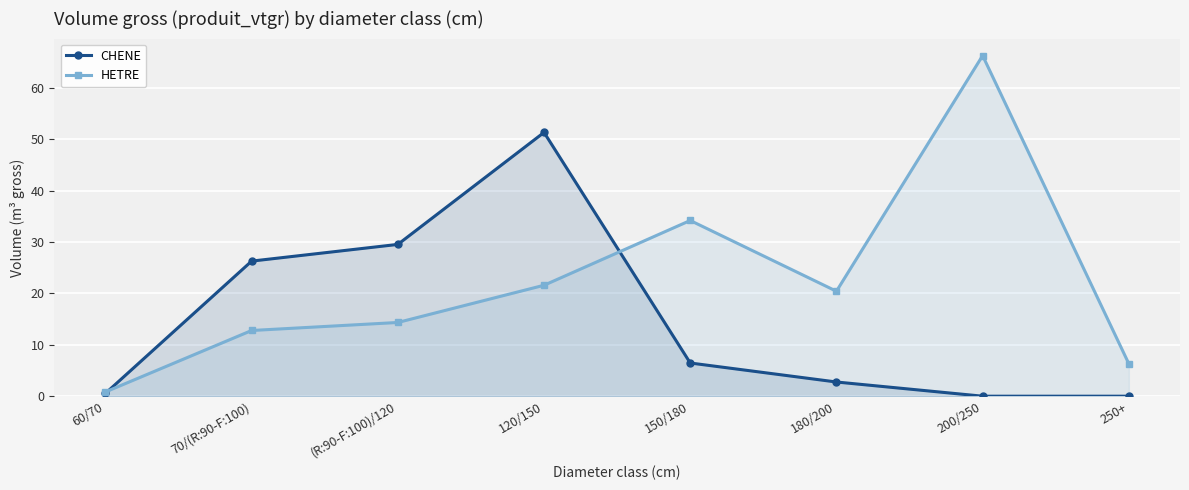

What position from the right is (R:90-F:100)/120?

6